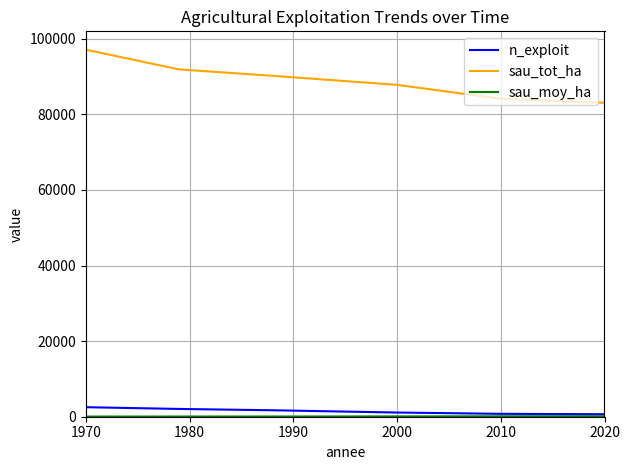

What is the greatest value displayed?

97128.0